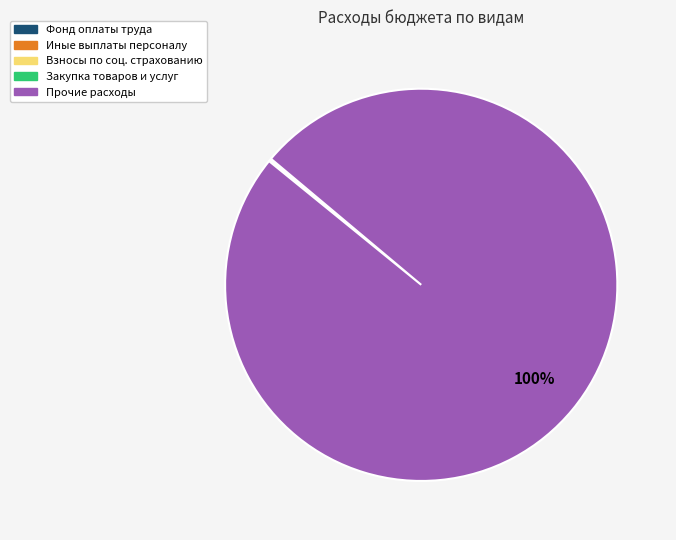

Is there any slice that represents more than half of the pie?

Yes